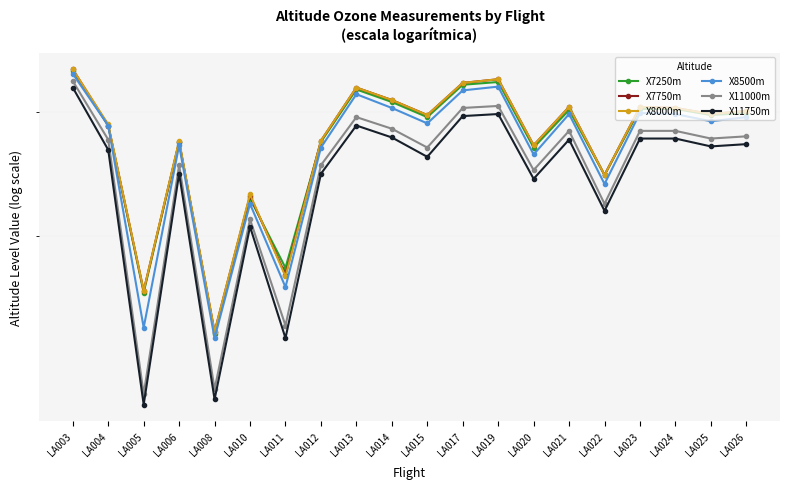

What is the minimum value shown in the chart?

11.5